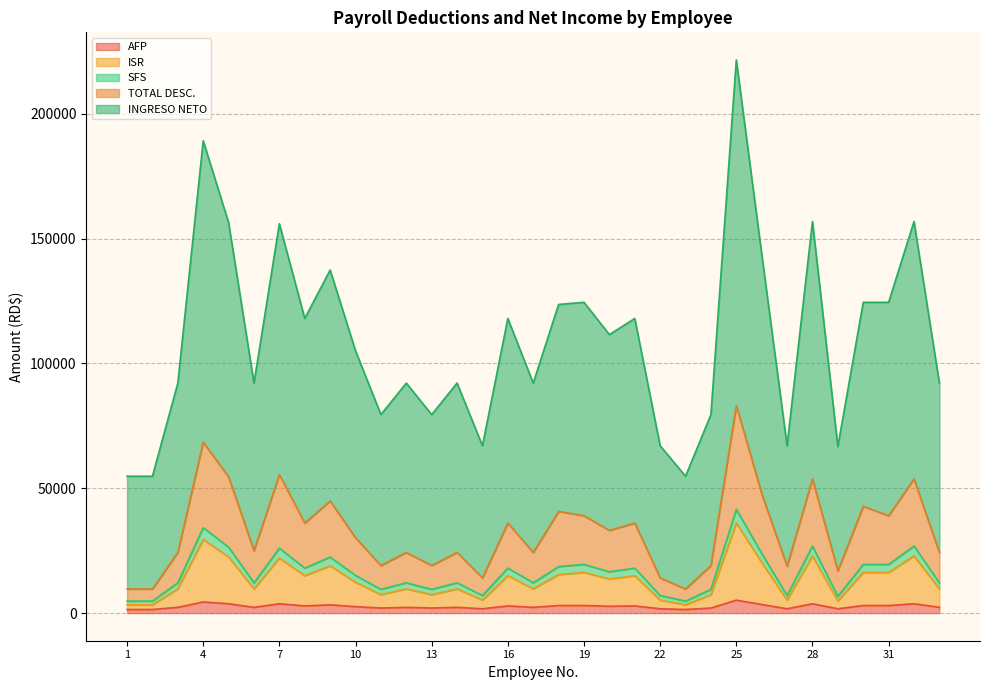

The value of INGRESO NETO at 5 is 5587.7. True or false?

False